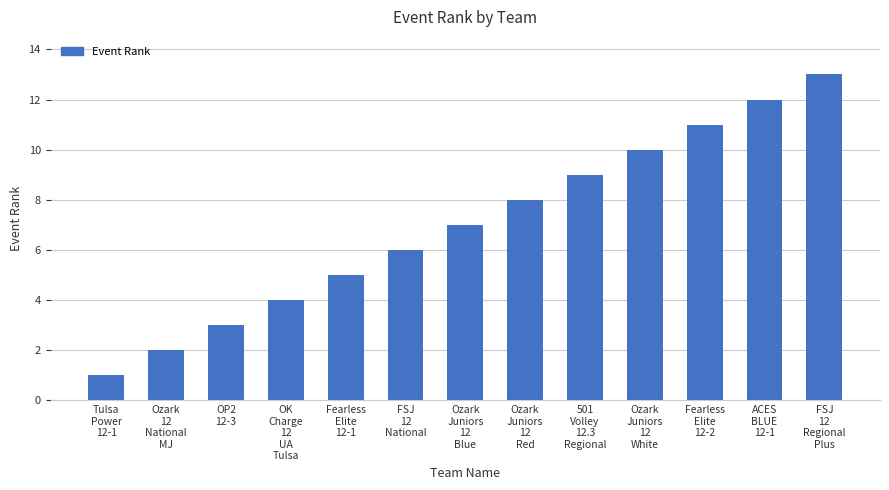

Is it true that the value at OP2
12-3 is 1?

False